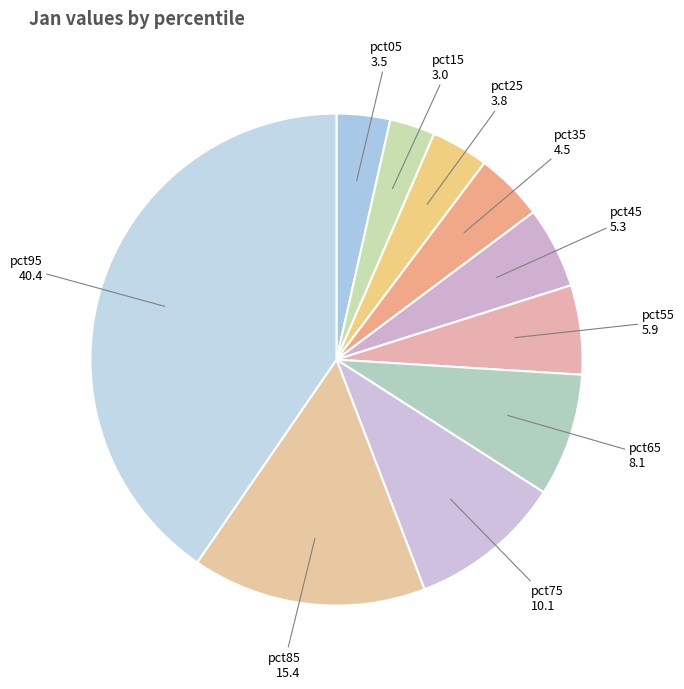

Rank the categories by value from lowest to highest.

pct15, pct05, pct25, pct35, pct45, pct55, pct65, pct75, pct85, pct95